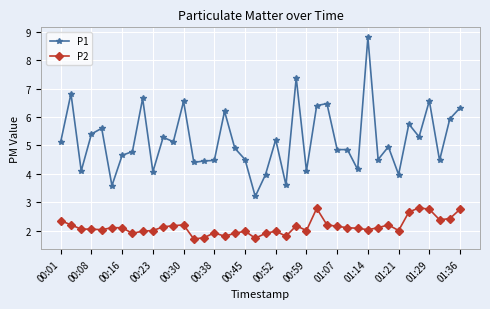

True or false: P1 and P2 intersect in this chart.

False